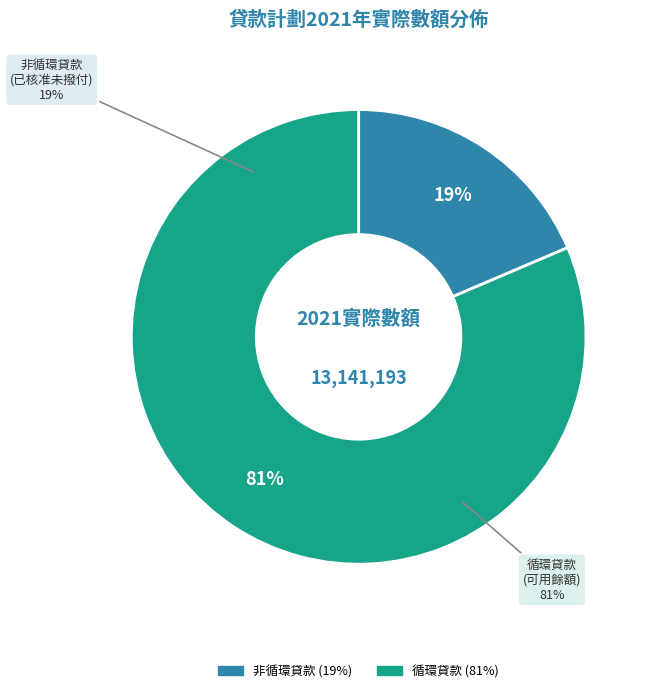

The 在以非循環方式運作的貸款計劃下，已核准但未撥付的貸款 slice represents 33% of the pie. True or false?

False